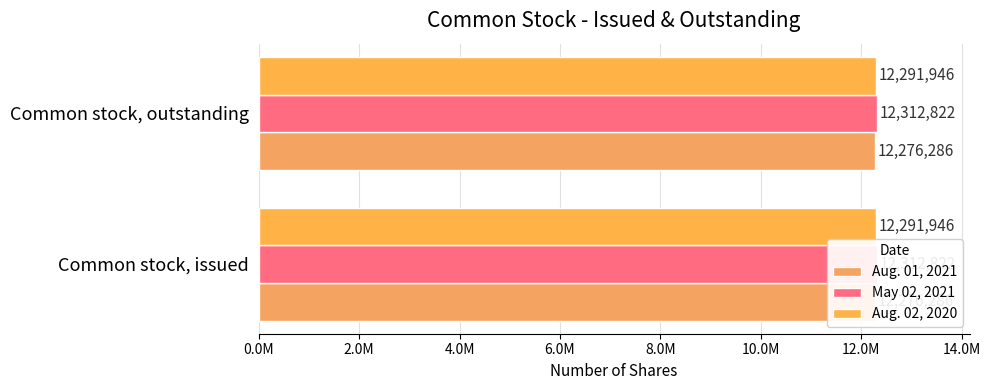

What is the sum of all Aug. 02, 2020 values?

24583892